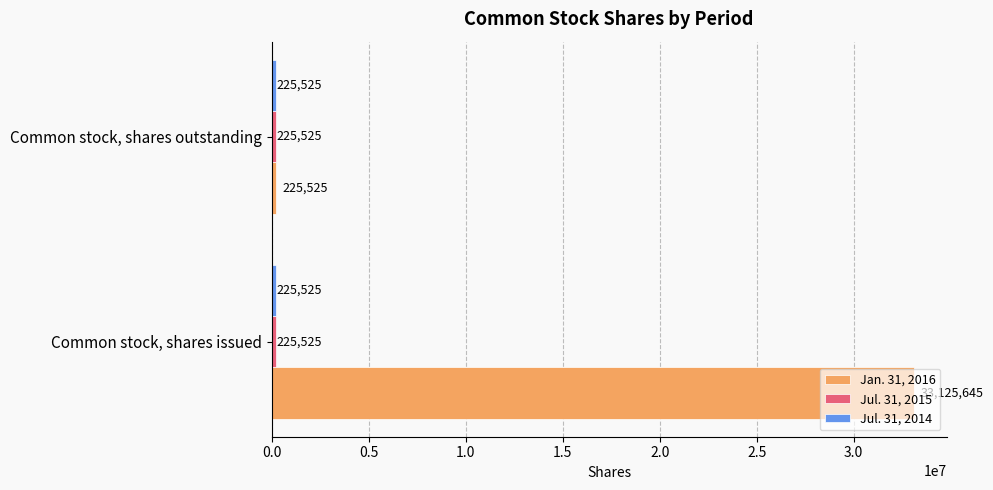

What is the greatest value displayed?

33125645